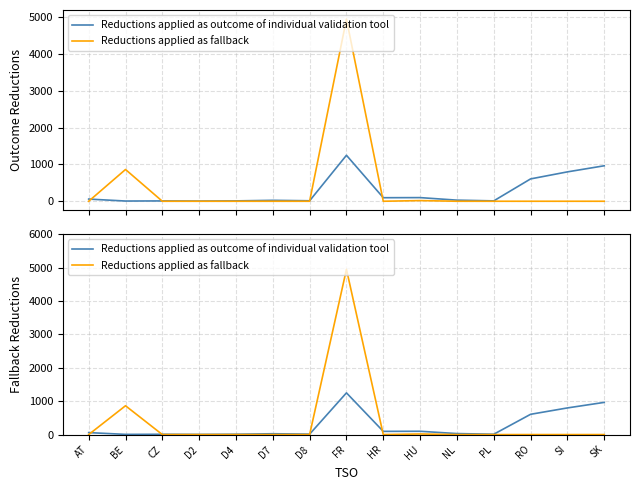

What is the difference between the Reductions applied as fallback values at HU and NL?

18